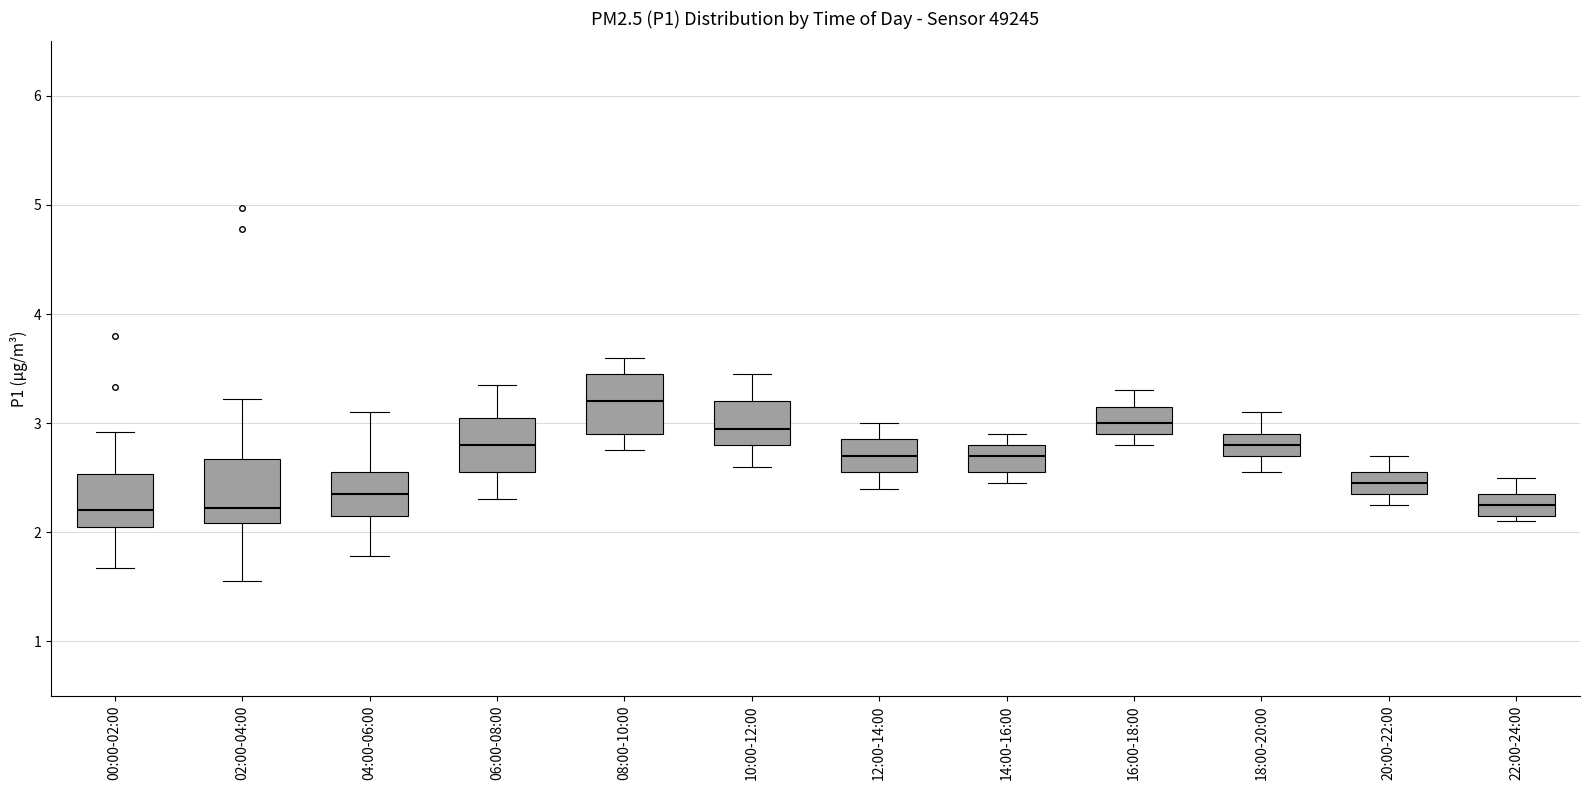

Reading left to right, read every box against the y-axis: the position of its median line, the range the box covers, and the ends of its whiskers. The values are not printed on the chart, so give them approximately, as read against the axis.

00:00-02:00: median 2.2, box 2.1 to 2.5, whiskers 1.7 to 2.9
02:00-04:00: median 2.2, box 2.1 to 2.7, whiskers 1.6 to 3.2
04:00-06:00: median 2.4, box 2.2 to 2.6, whiskers 1.8 to 3.1
06:00-08:00: median 2.8, box 2.6 to 3.1, whiskers 2.3 to 3.4
08:00-10:00: median 3.2, box 2.9 to 3.5, whiskers 2.8 to 3.6
10:00-12:00: median 3.0, box 2.8 to 3.2, whiskers 2.6 to 3.5
12:00-14:00: median 2.7, box 2.6 to 2.9, whiskers 2.4 to 3.0
14:00-16:00: median 2.7, box 2.6 to 2.8, whiskers 2.5 to 2.9
16:00-18:00: median 3.0, box 2.9 to 3.2, whiskers 2.8 to 3.3
18:00-20:00: median 2.8, box 2.7 to 2.9, whiskers 2.6 to 3.1
20:00-22:00: median 2.5, box 2.4 to 2.6, whiskers 2.3 to 2.7
22:00-24:00: median 2.3, box 2.2 to 2.4, whiskers 2.1 to 2.5